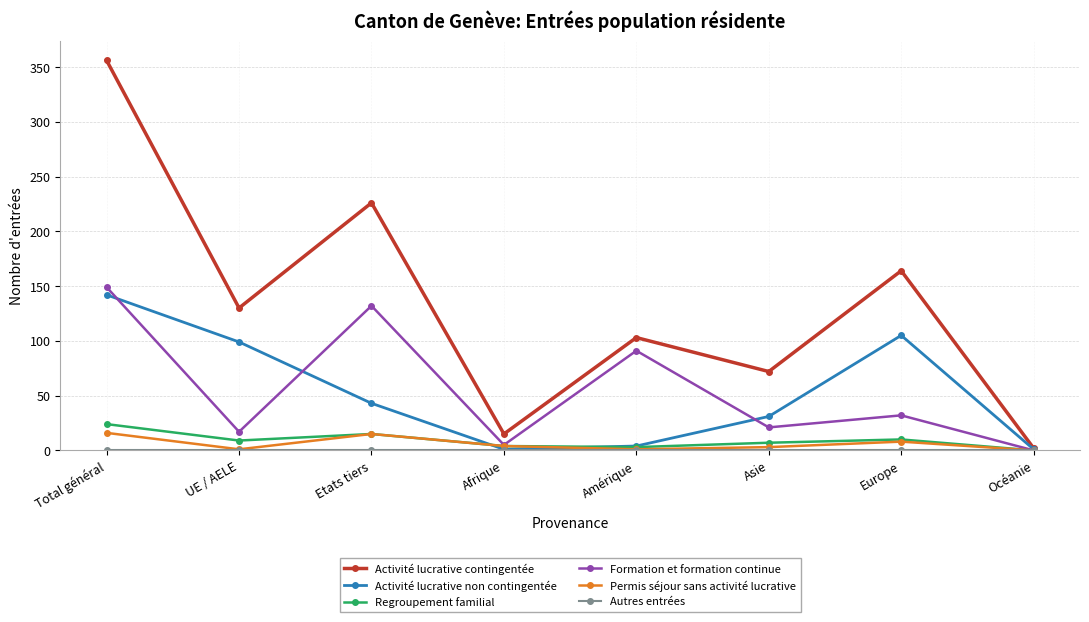

Which series has the largest range (max minus min)?

Activité lucrative contingentée